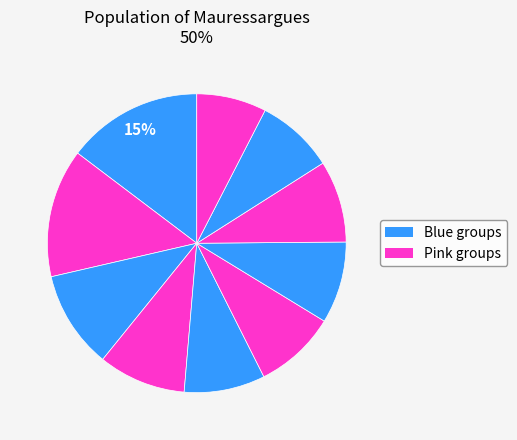

Count the number of slices in the pie.

10